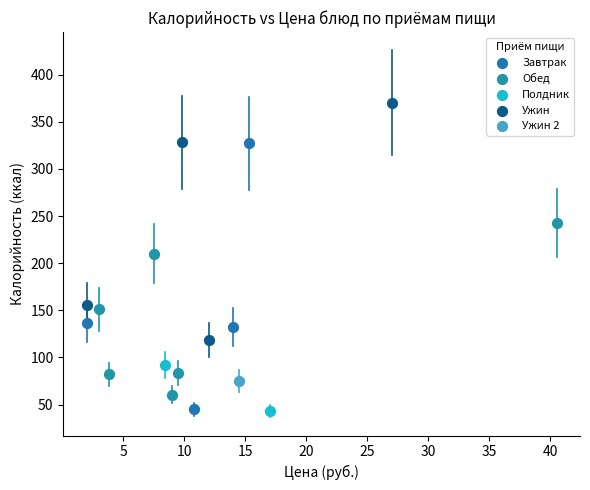

What are all the series names shown in the legend?

Завтрак, Обед, Полдник, Ужин, Ужин 2